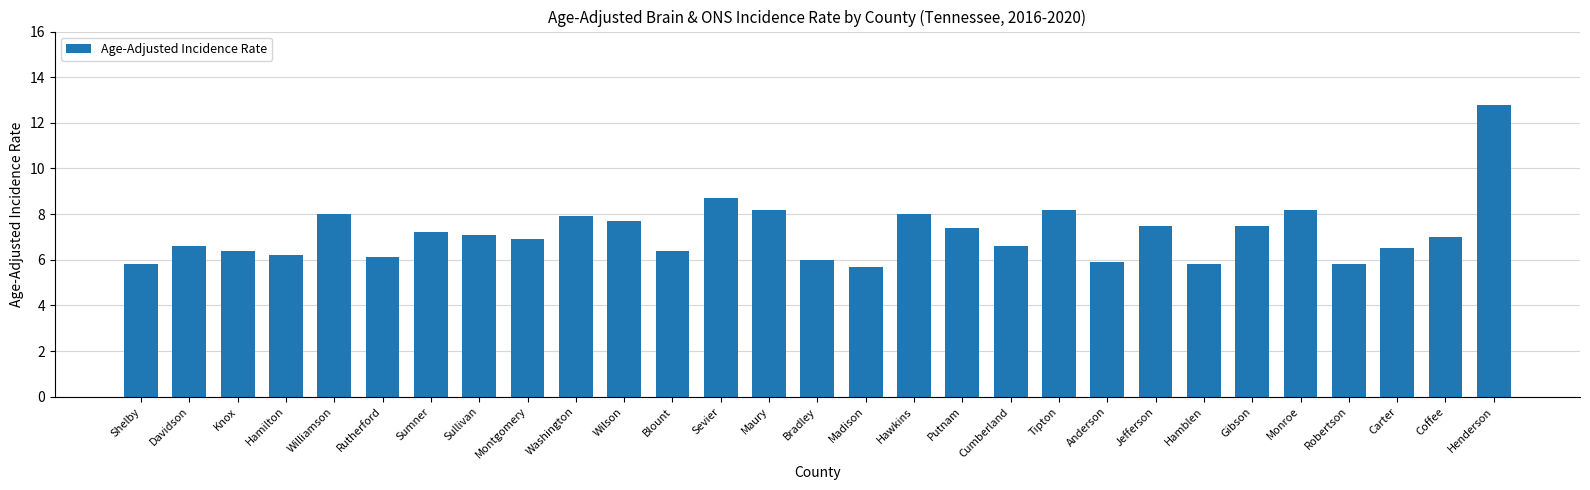

What is the average value?

7.2